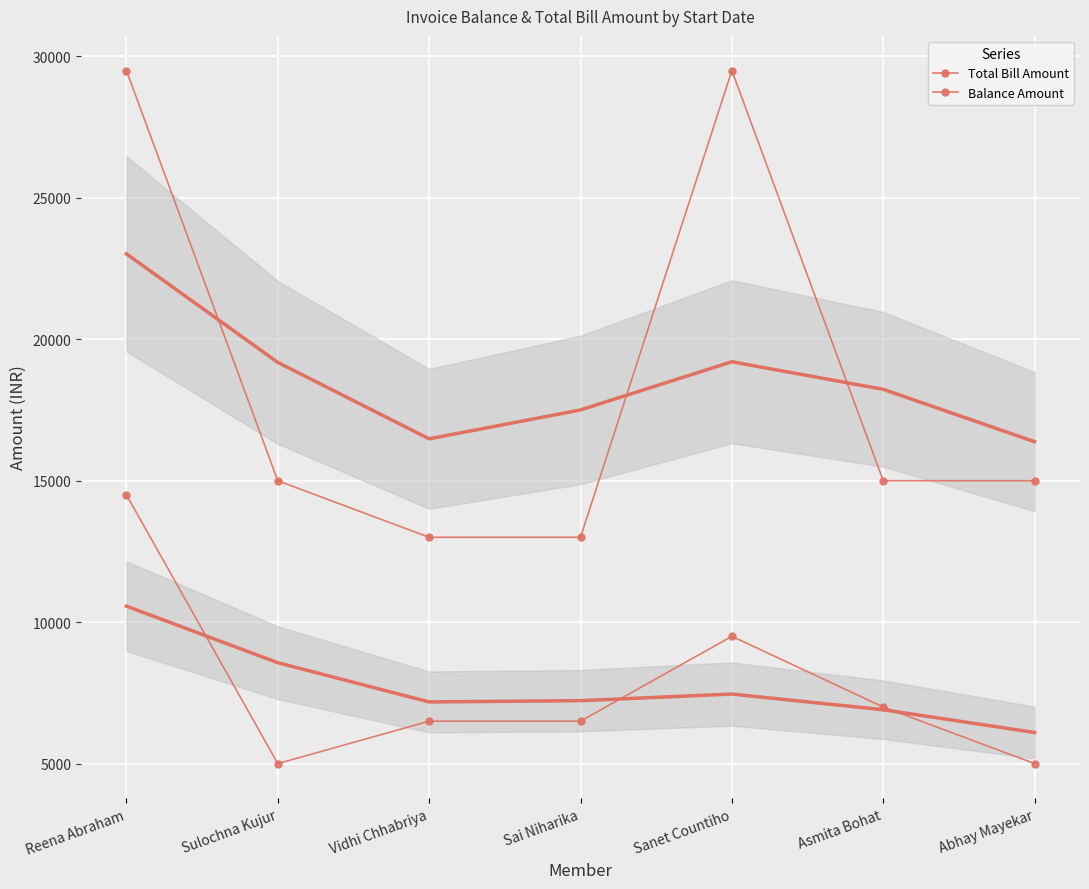

Between Sulochna Kujur and Vidhi Chhabriya, which series saw the biggest shift?

Total Bill Amount